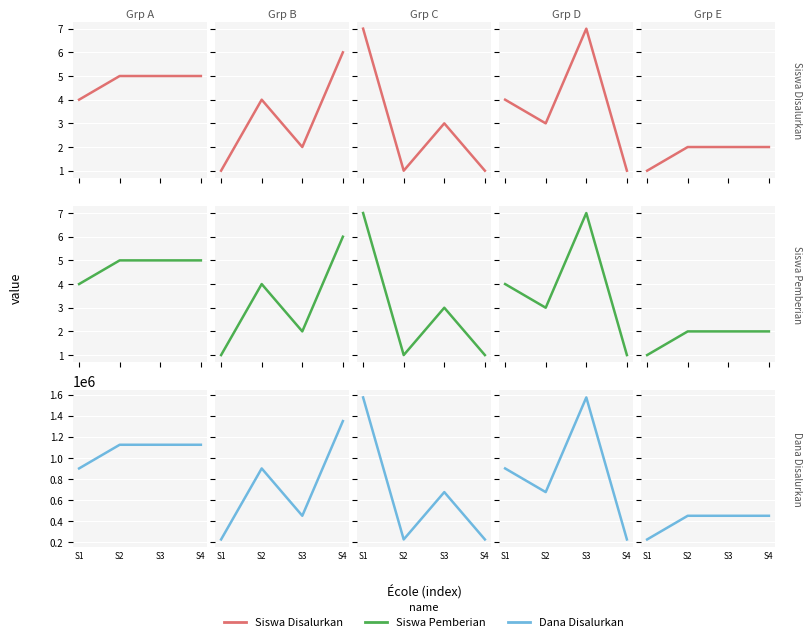

Which has a higher value, S3 or S2?

S3